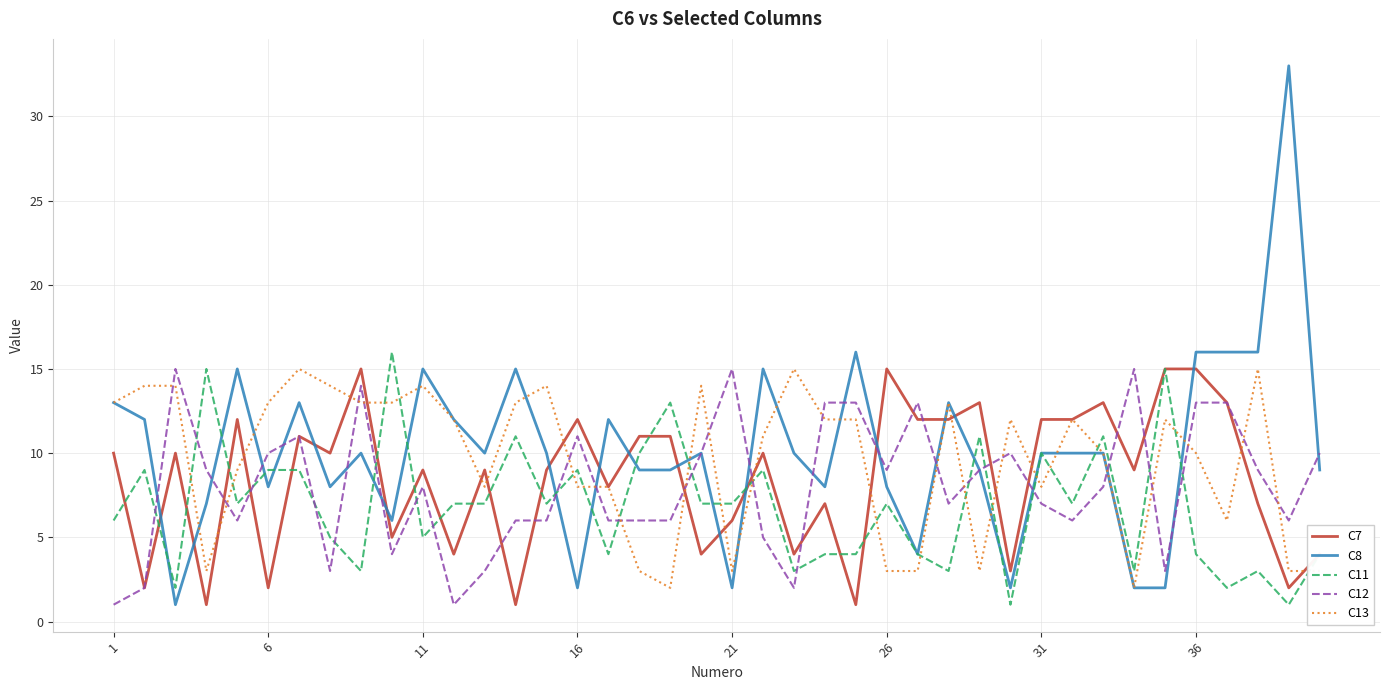

Which series has the largest range (max minus min)?

C8